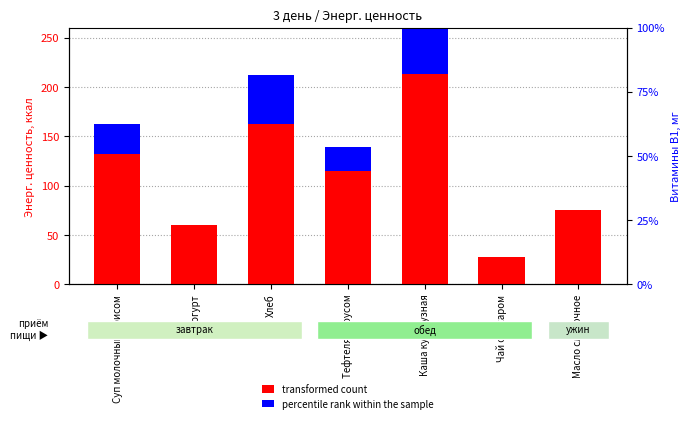

What is the label of the 3rd bar from the left?

Хлеб